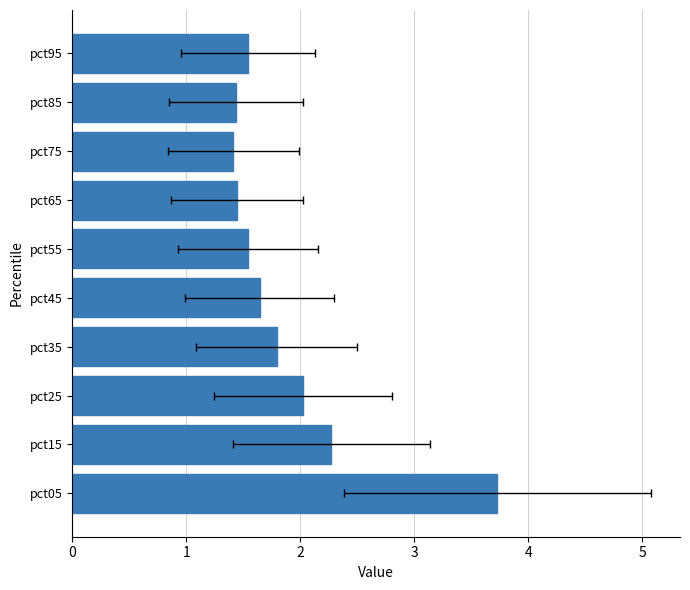

What is the difference between the values at pct35 and pct95?

0.3